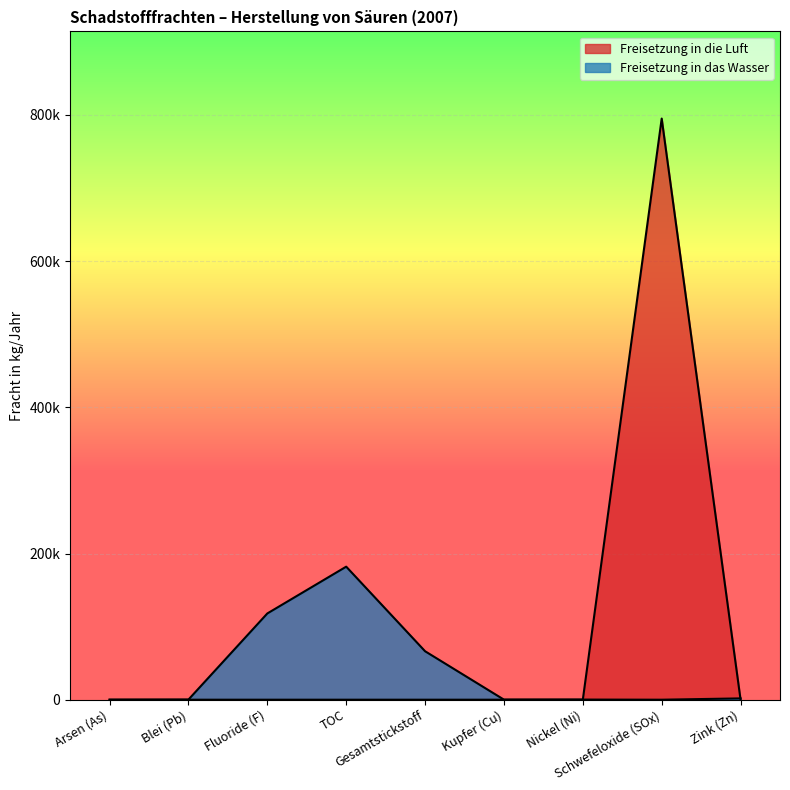

What is the difference between the second highest and minimum values in the Freisetzung in das Wasser series?

118000